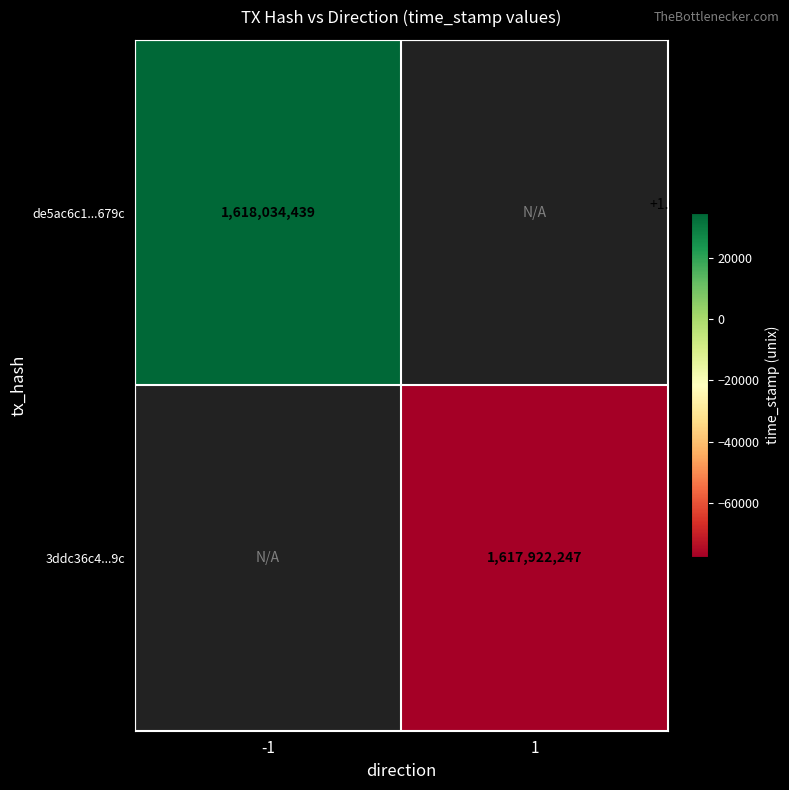

Between 1 and -1, which is larger?

-1